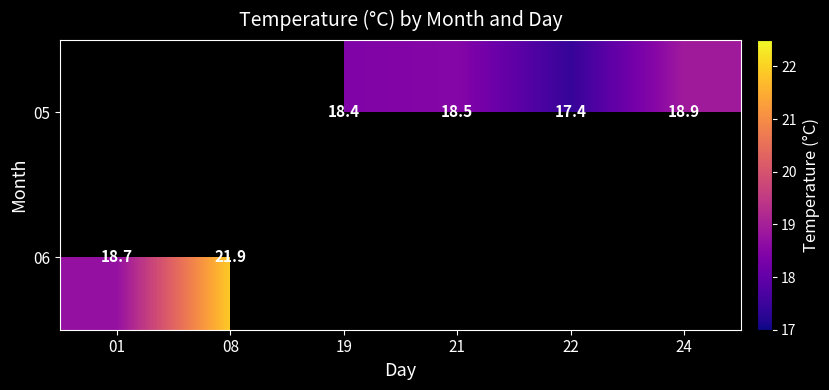

Is it true that 05 equals 18.5 at 21?

True